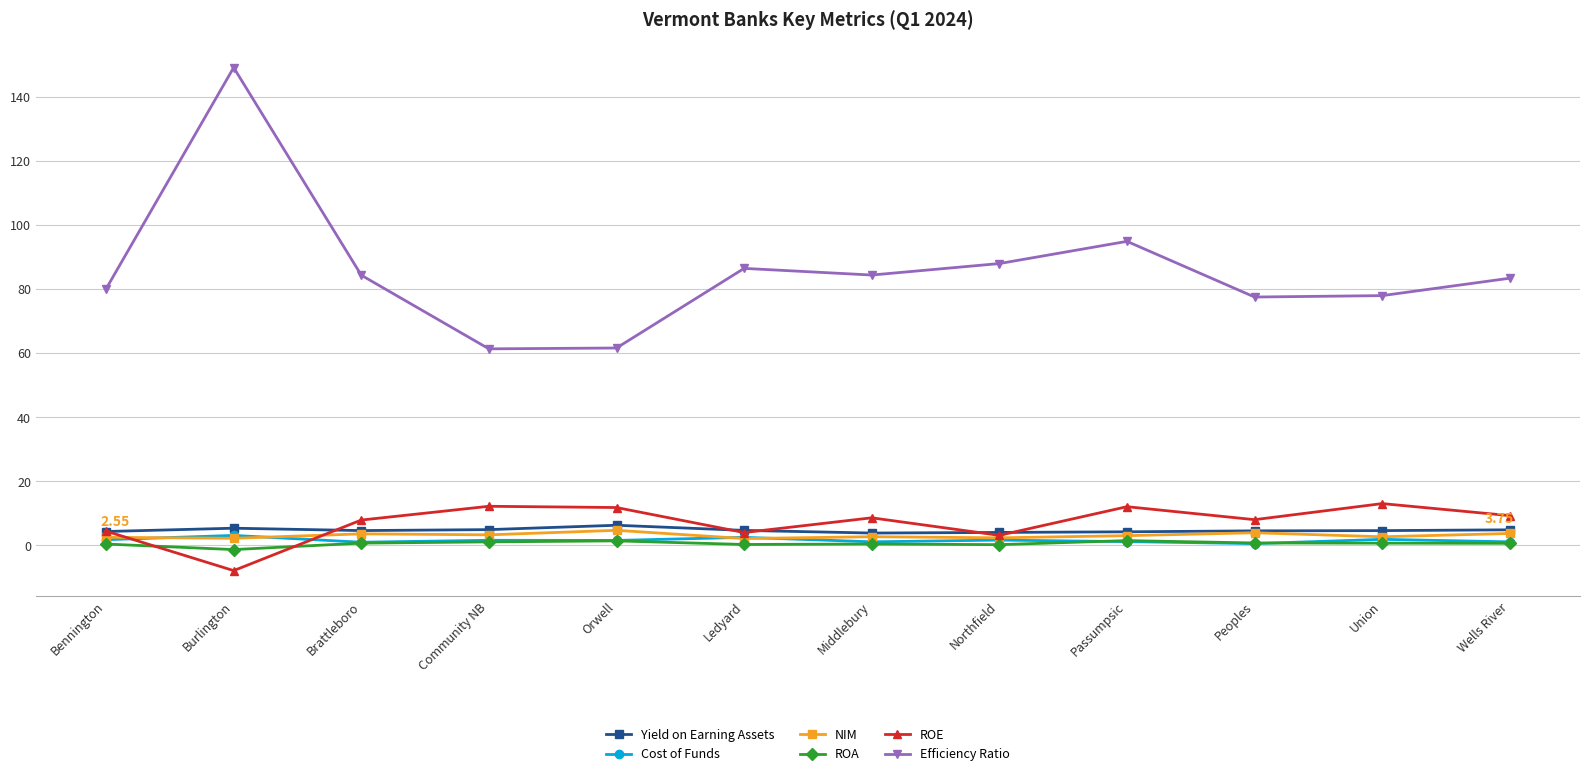

Where is Efficiency Ratio nearest to the value 105?

Passumpsic